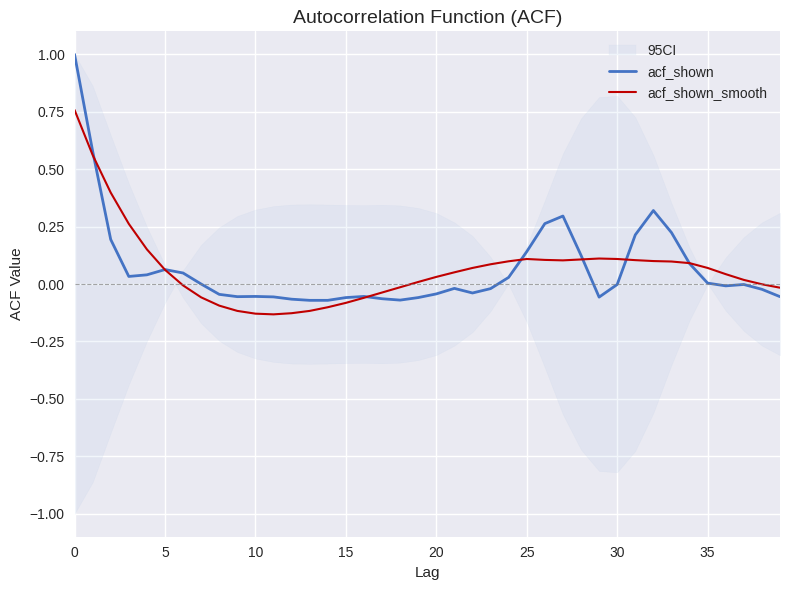

Rank the series by their average value, from highest to lowest.

acf_shown, acf_shown_smooth